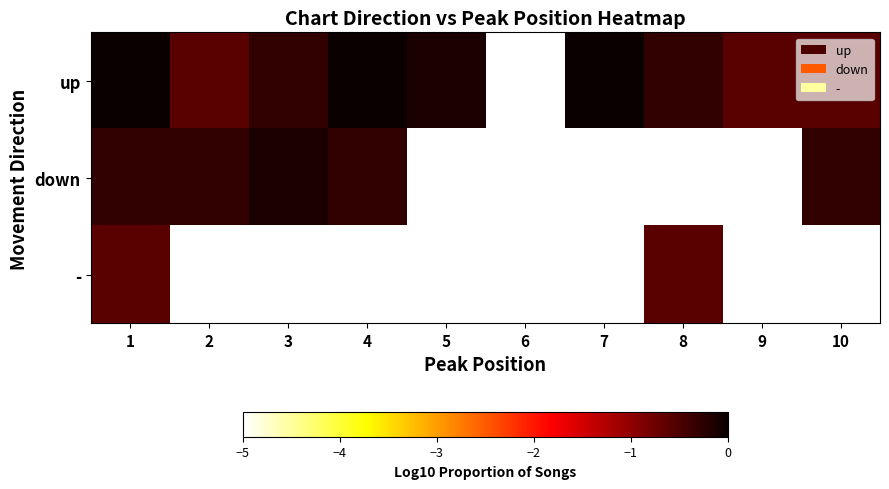

What is the total value across all series at 7?

-10.0